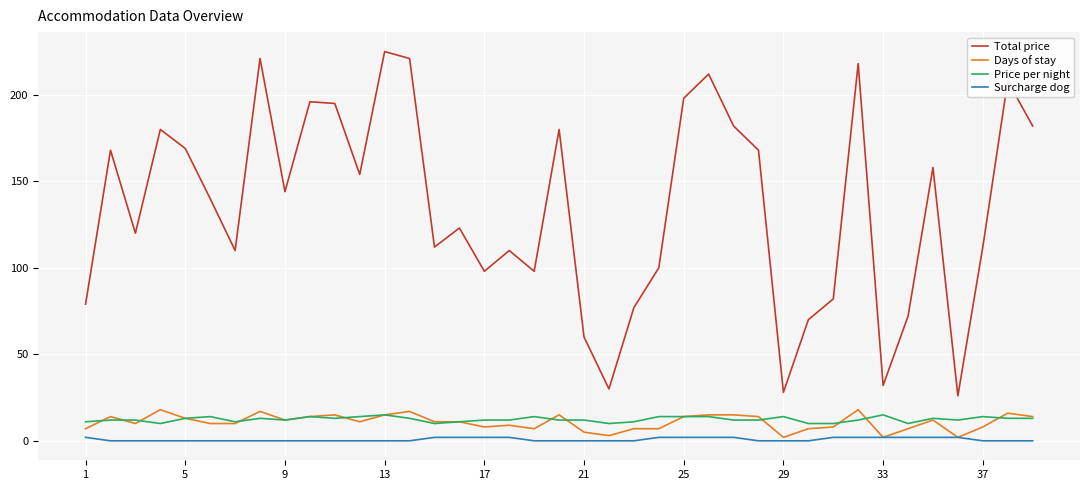

True or false: Total price and Price per night intersect in this chart.

False